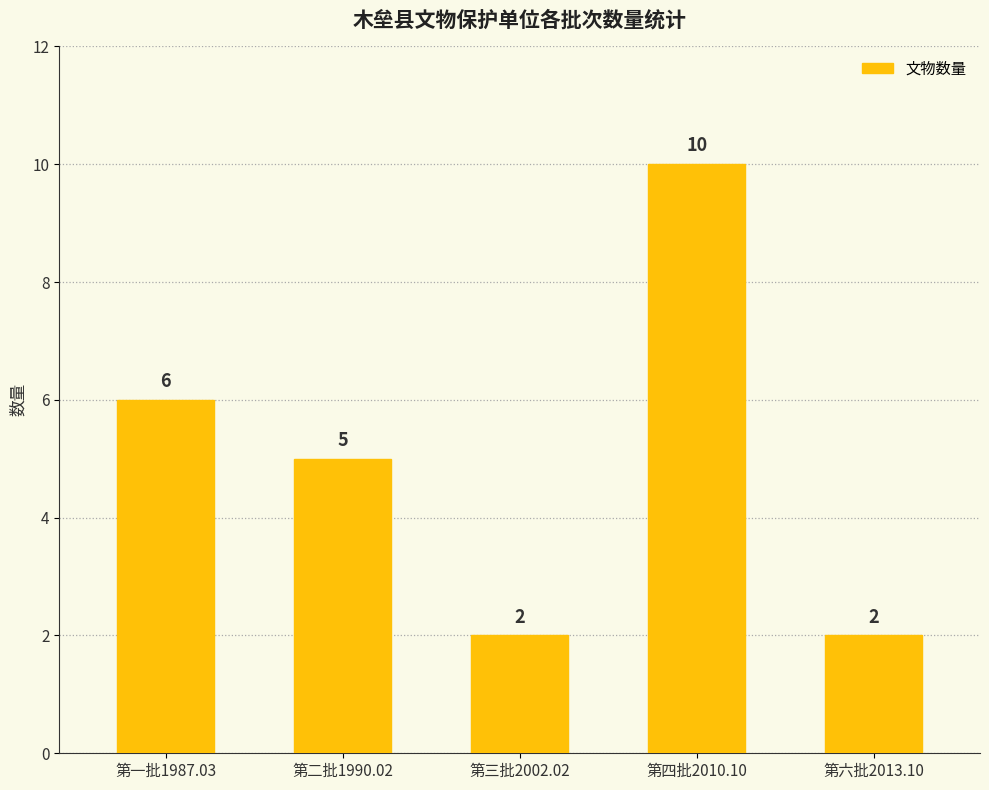

Reading left to right, list all the values displayed in this chart.

6	5	2	10	2